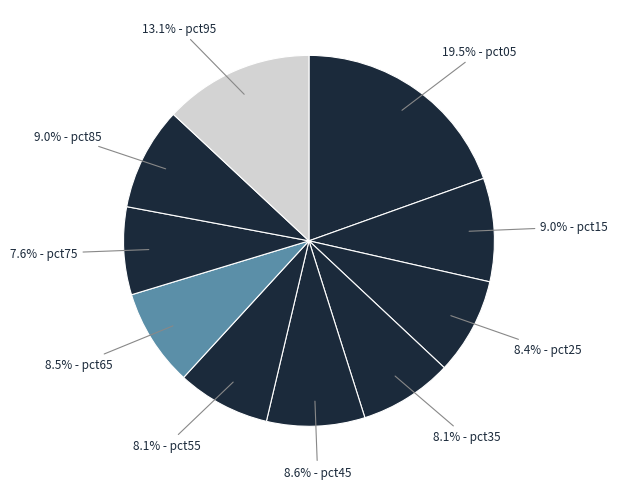

How many slices are in this pie chart?

10